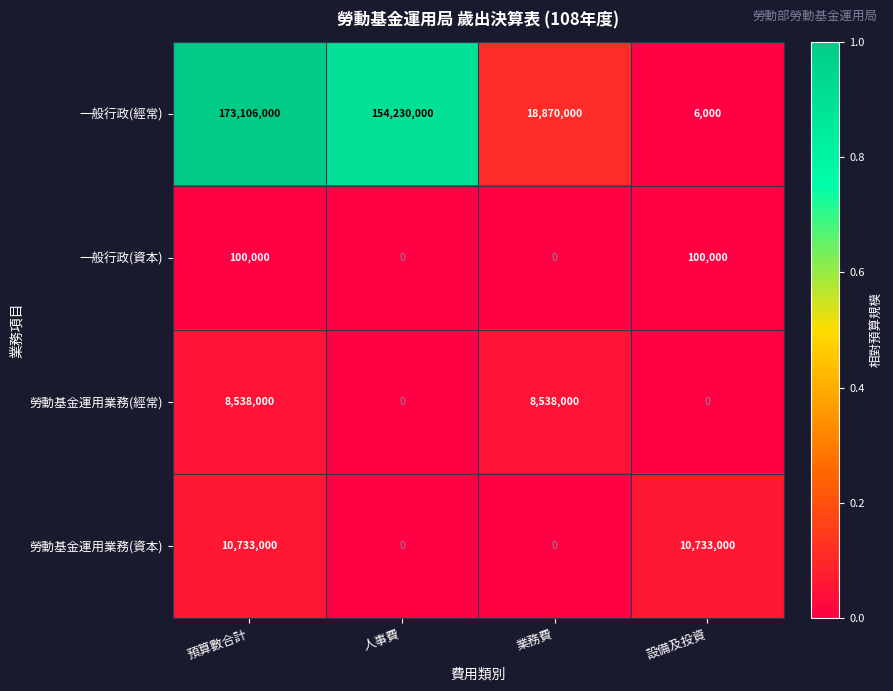

Count the number of data series in this chart.

4